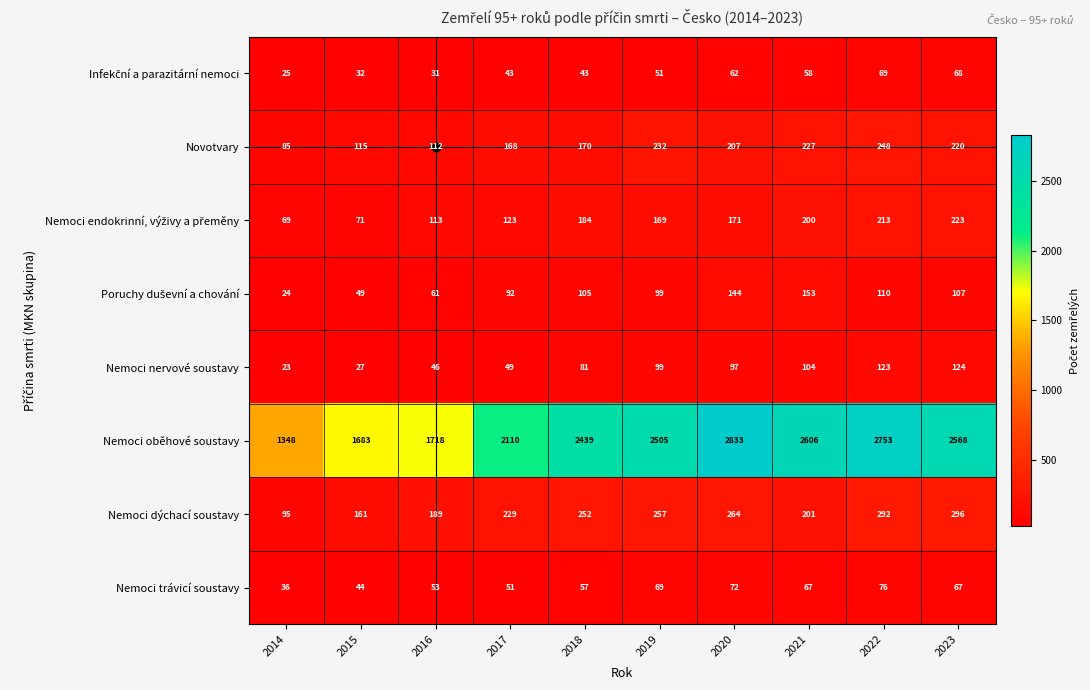

True or false: Nemoci nervové soustavy has a value of 49 at 2017.

True